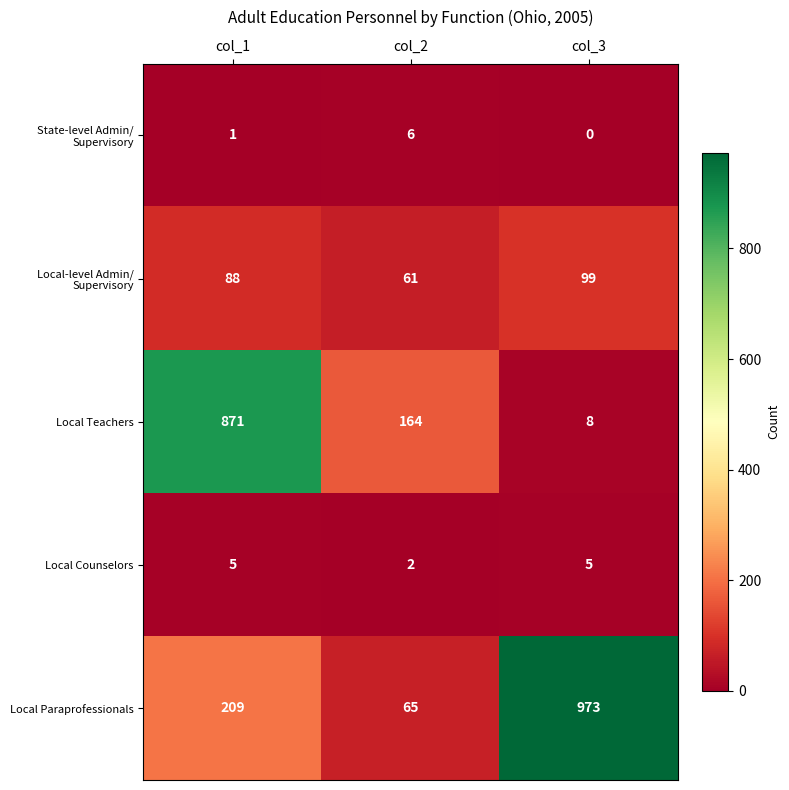

What is the difference between the maximum and minimum values in the Local Counselors series?

3